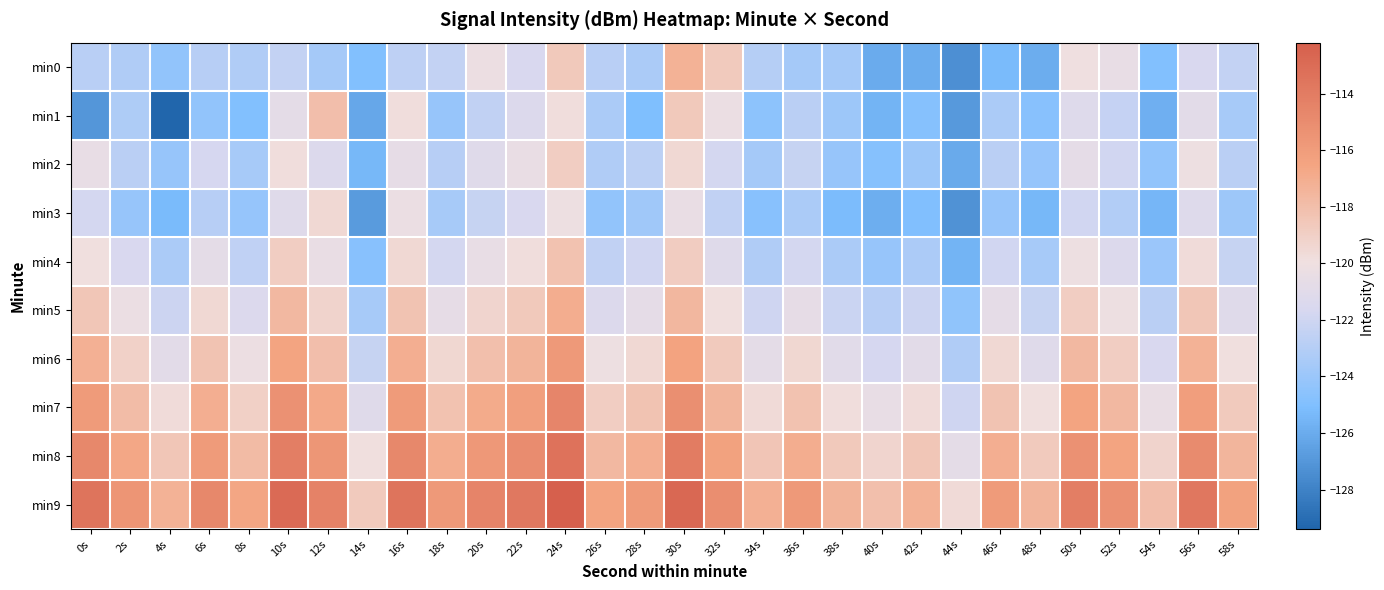

What is the difference between the highest and lowest values at 52s?

7.8